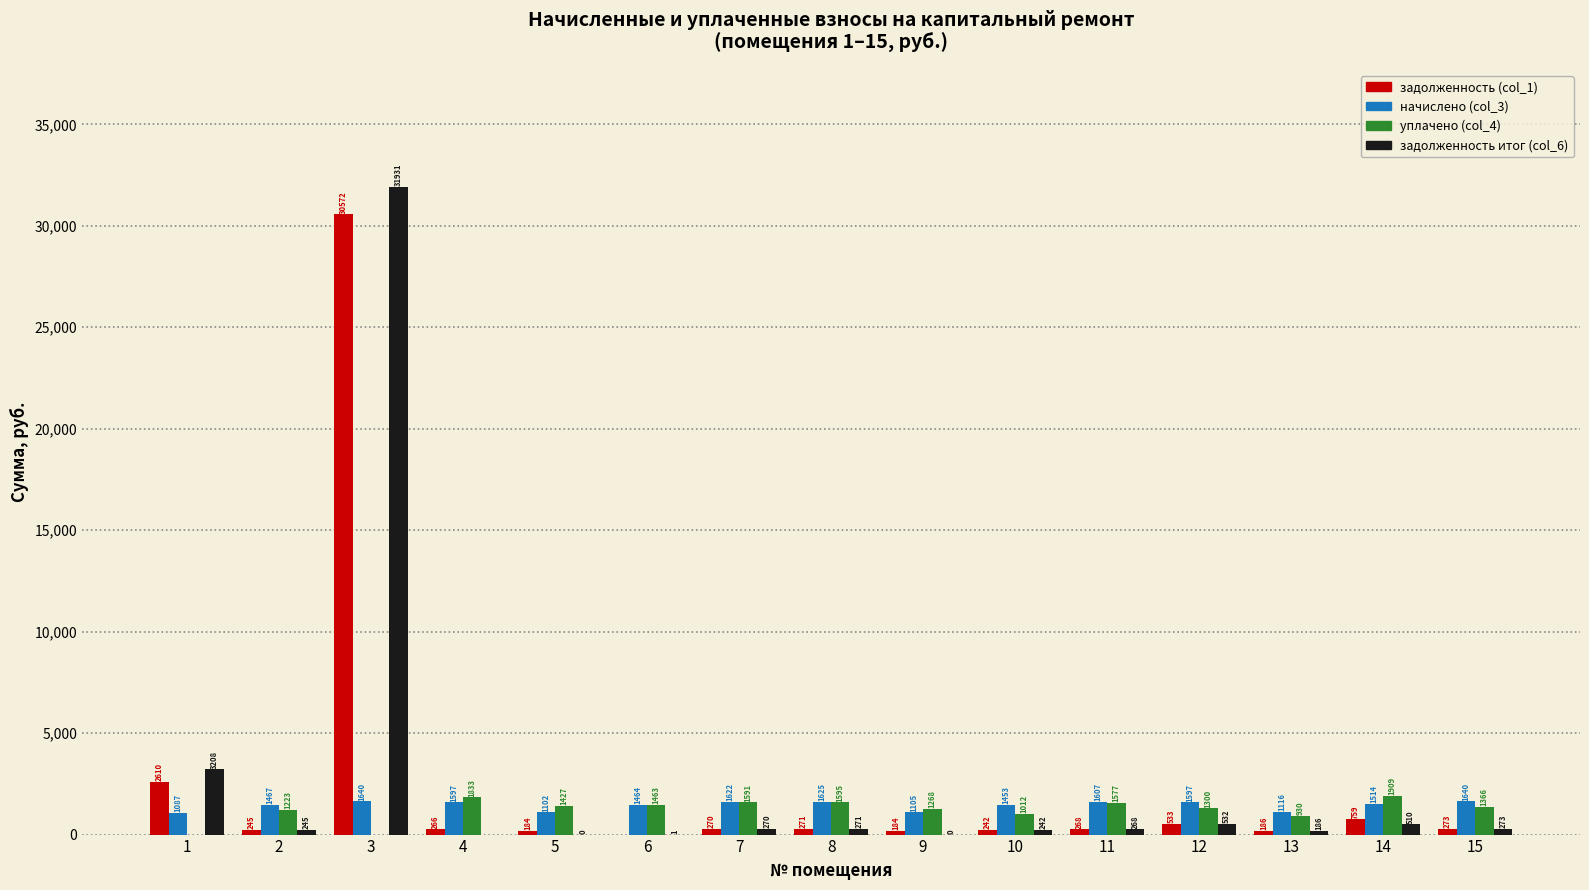

True or false: задолженность (col_1) has a value of 532.9 at 12.

True